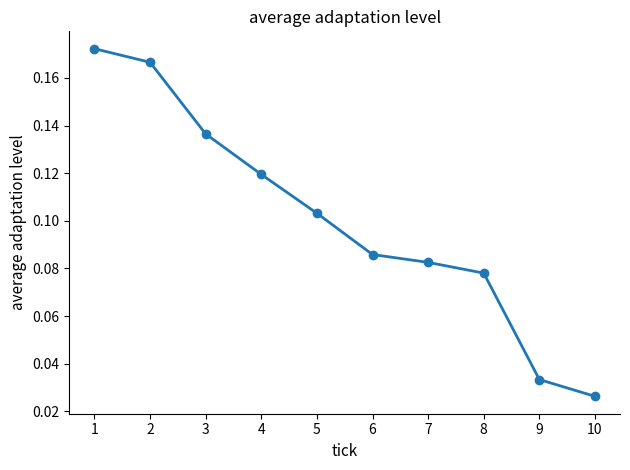

At which category does the chart reach its minimum across all series?

10